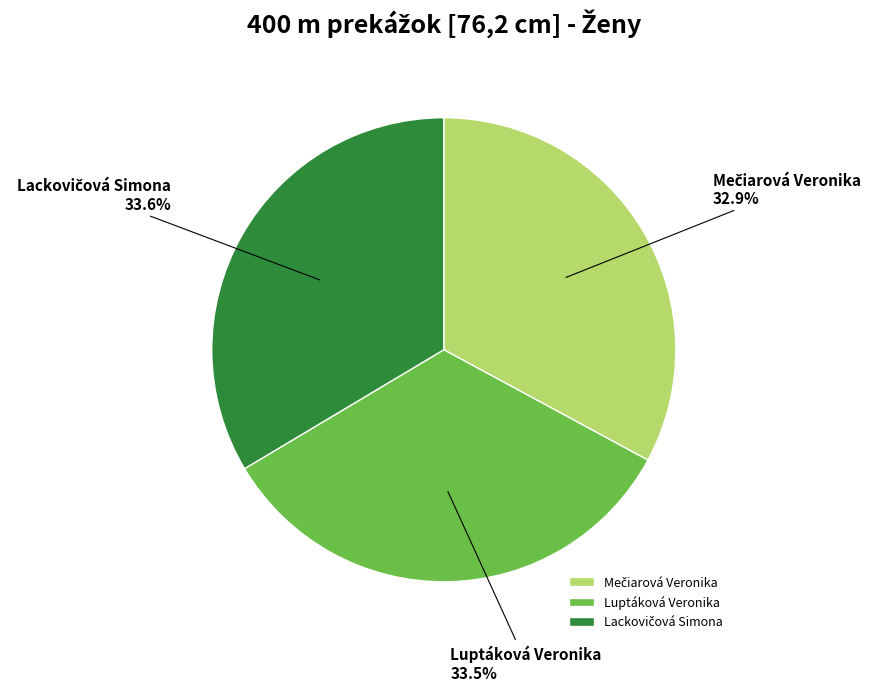

How much of the chart is everything except Luptáková Veronika?

66.5%